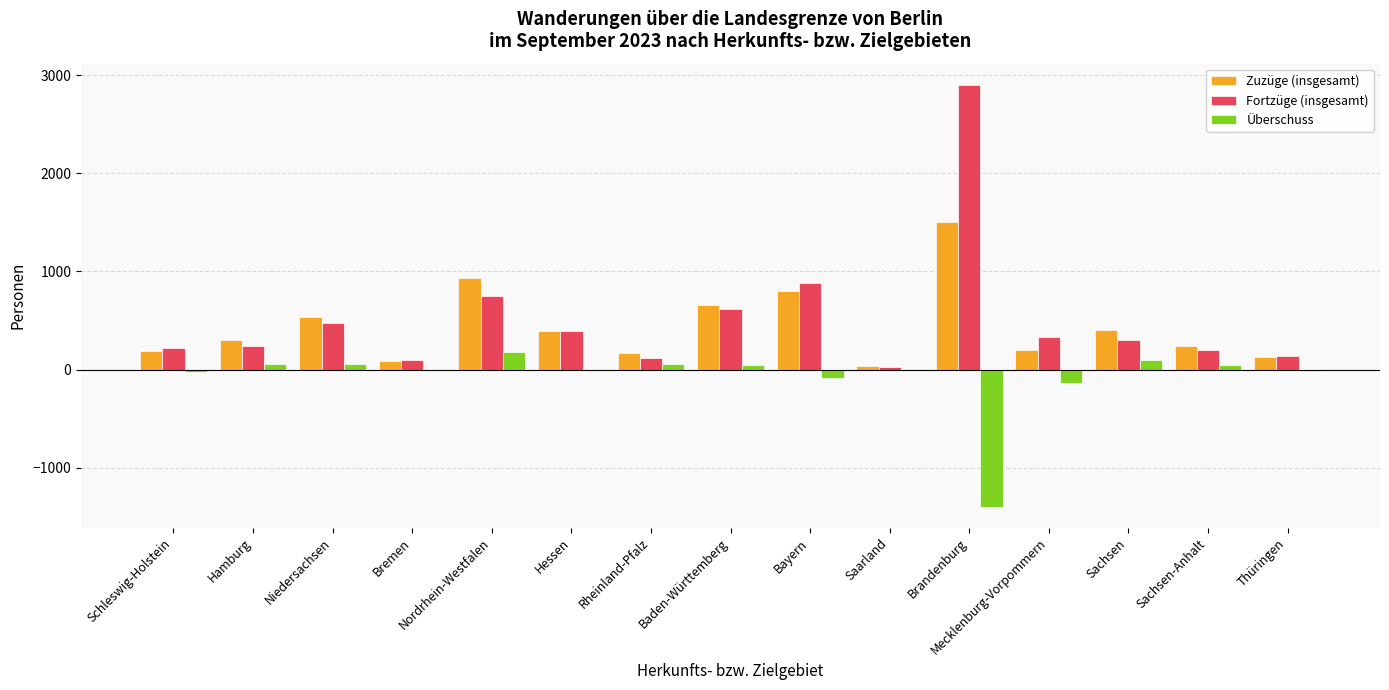

True or false: Zuzüge (insgesamt) has a value of 663 at Baden-Württemberg.

True